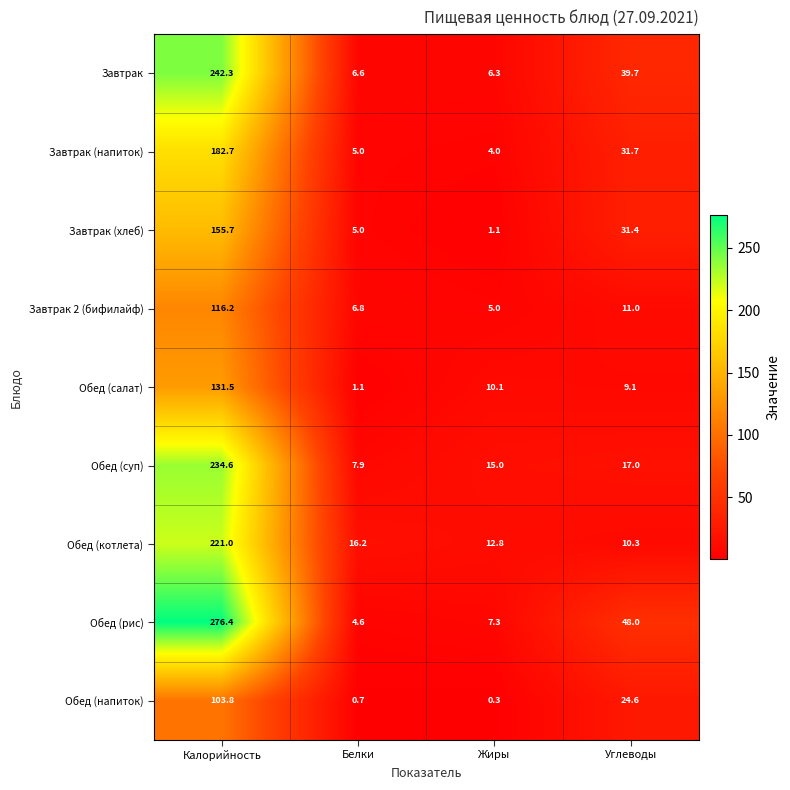

What is the difference between the Завтрак (напиток) values at Жиры and Белки?

1.0